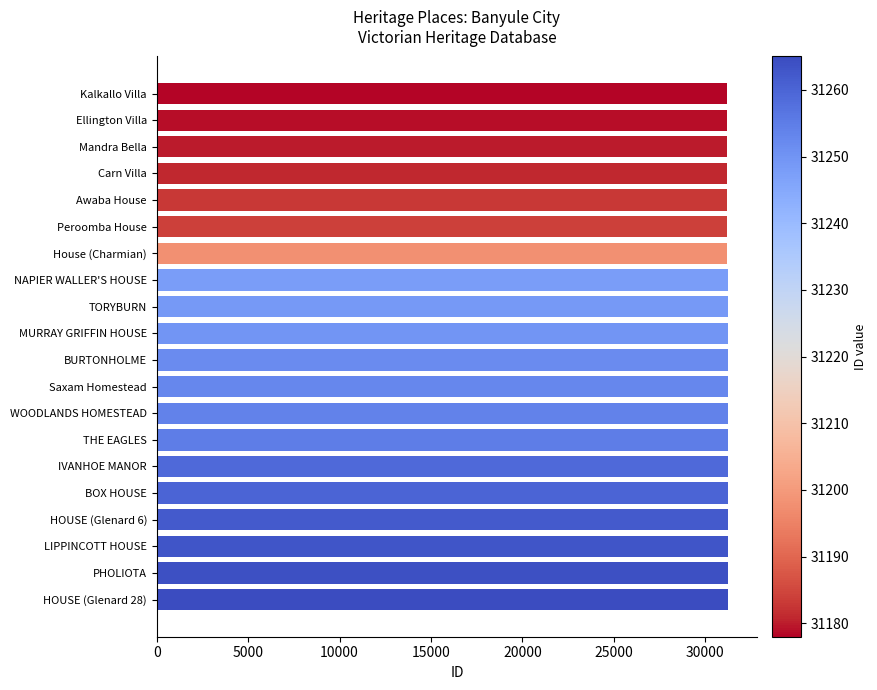

What is the difference between the maximum and minimum values?

87